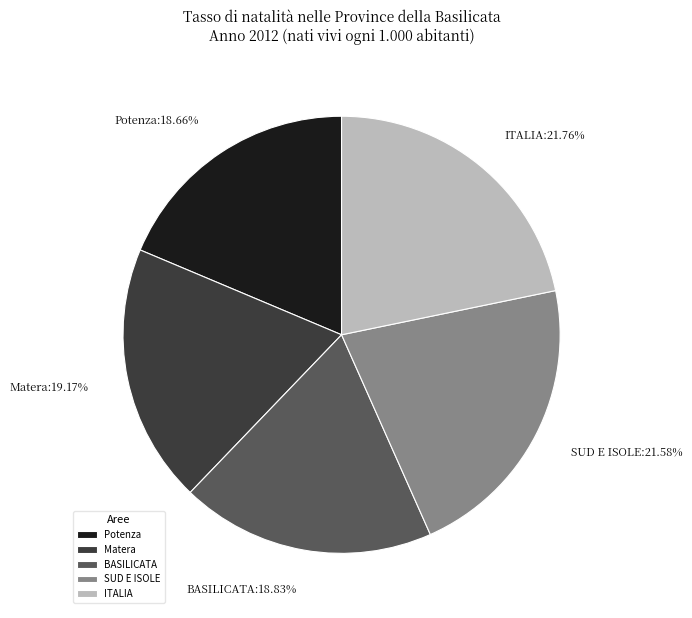

The ITALIA slice represents 8% of the pie. True or false?

False